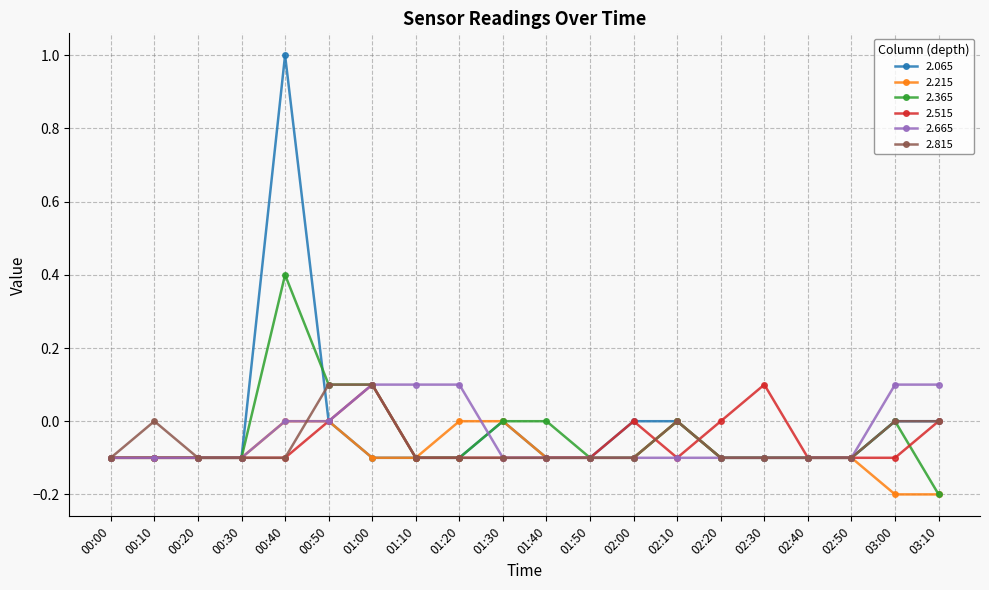

What value does the 2.515 series have at 00:40?

-0.1